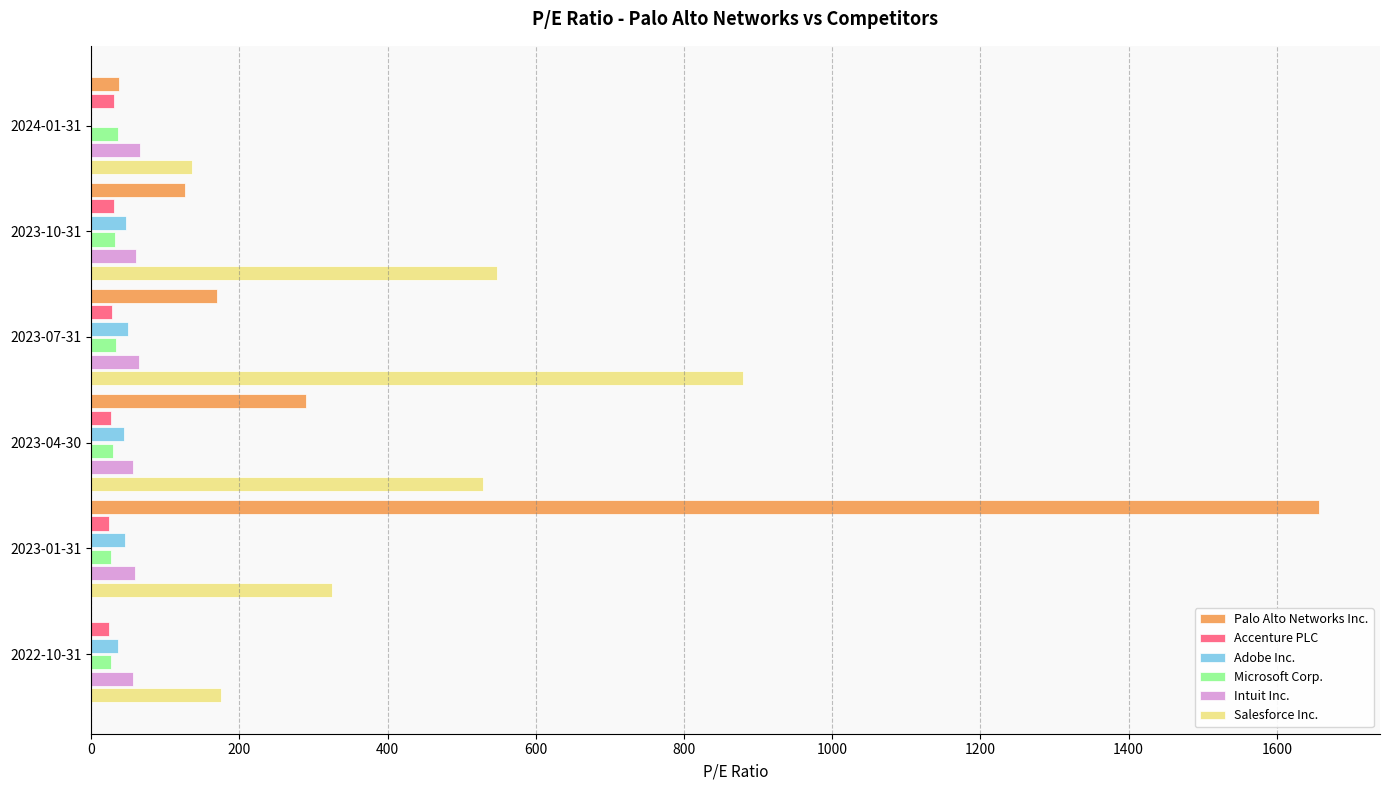

What is the maximum value shown in the chart?

1656.4